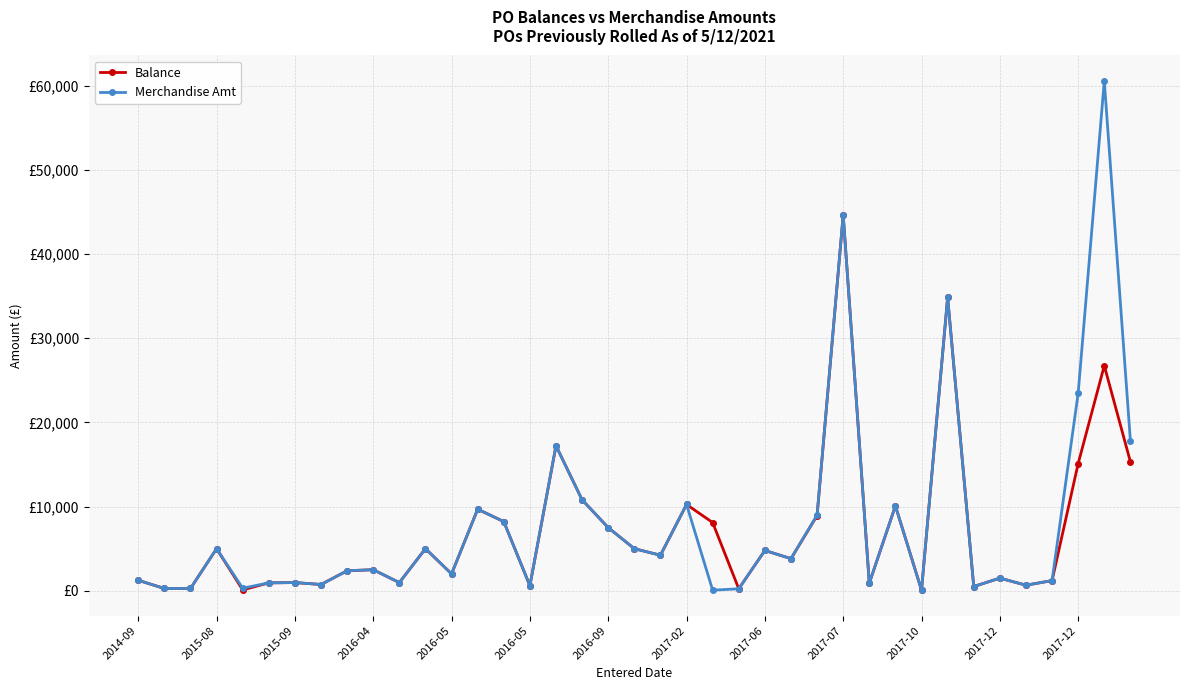

List the series in order of their overall mean, highest first.

Merchandise Amt, Balance